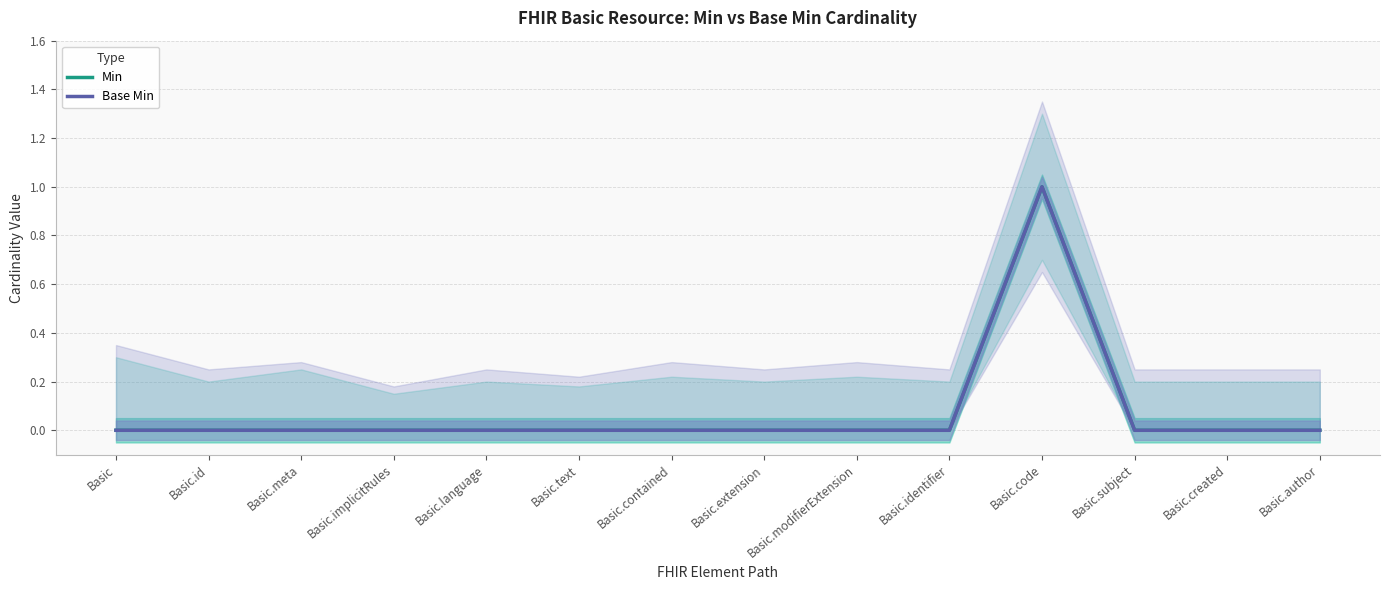

The value of Min at Basic.created is 0. True or false?

True